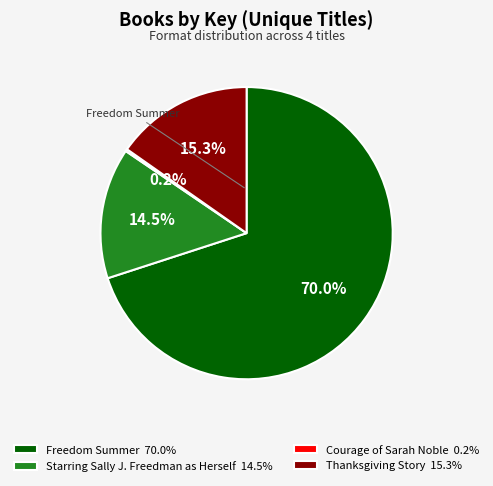

To the nearest percent, what portion does Freedom Summer represent?

70%